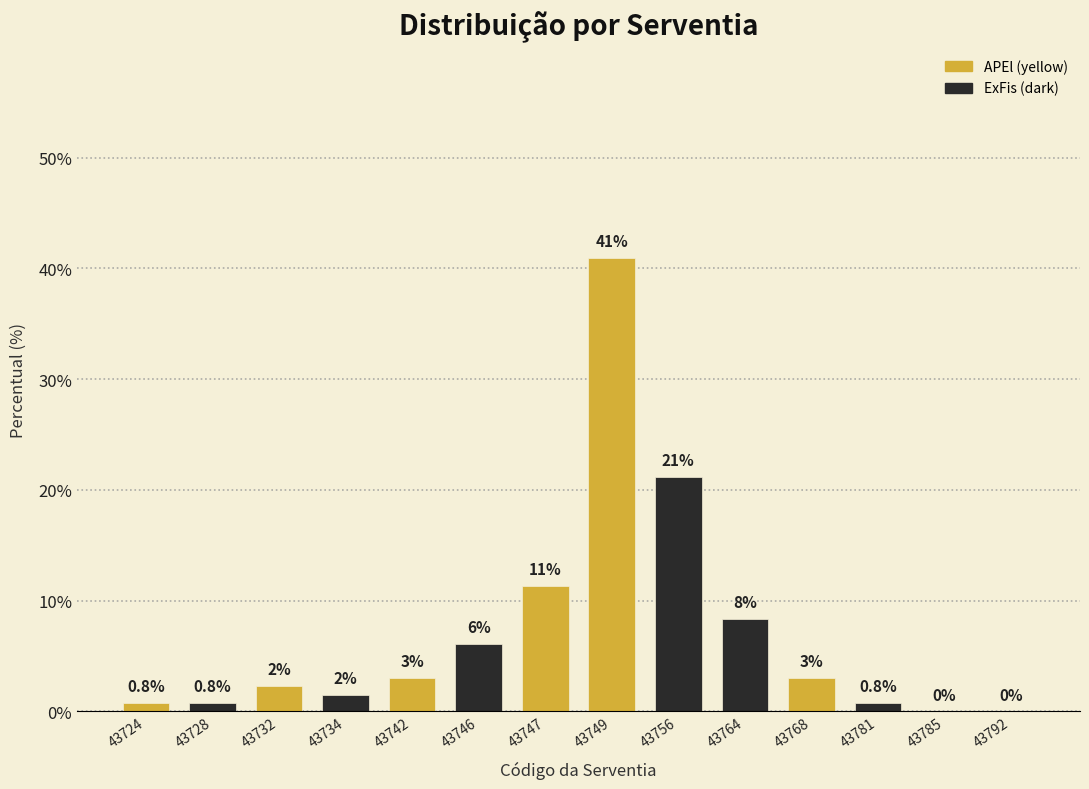

What is the maximum value shown in the chart?

40.9